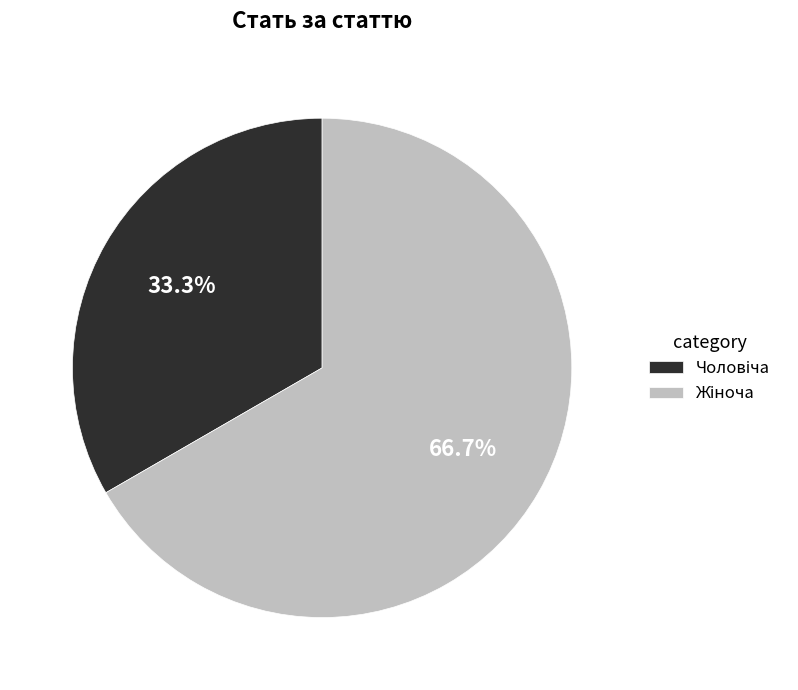

To the nearest percent, what is the difference between the largest and smallest slice percentages?

33%